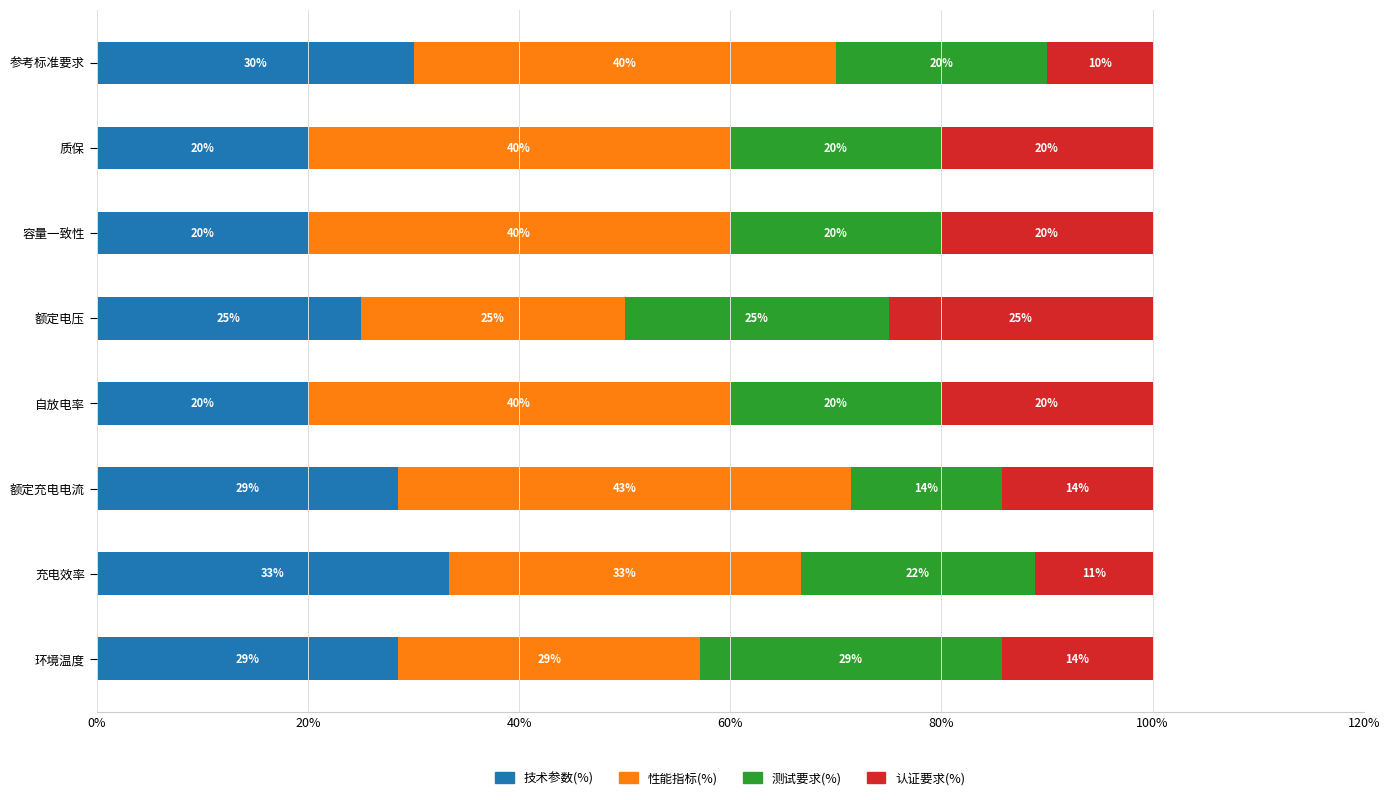

What is the total value across all series at 容量一致性?

100.0